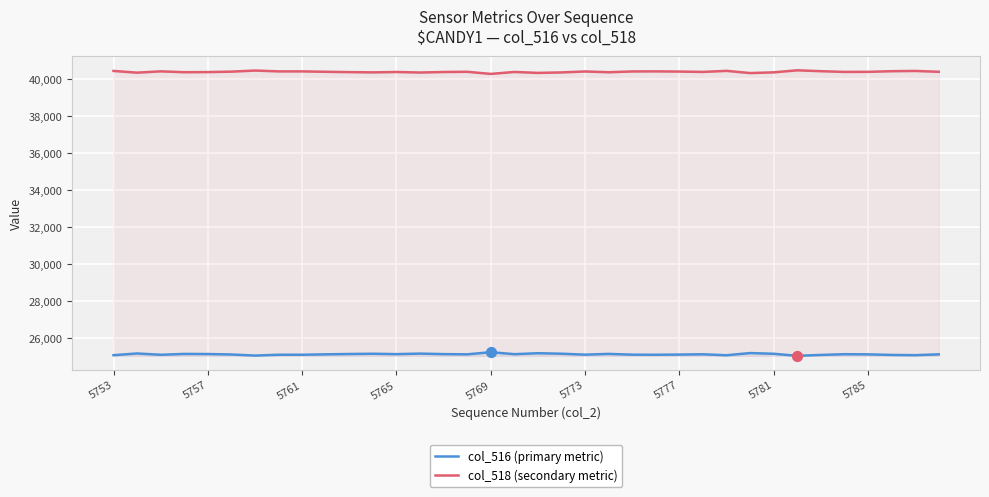

Is the value of col_516 (primary metric) at 5765 greater than the value of col_518 (secondary metric) at 5785?

No